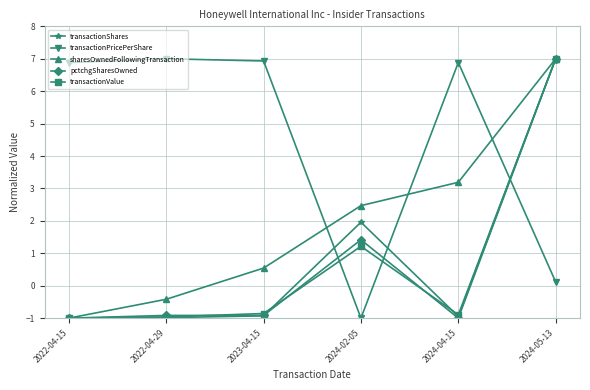

What is the value of the transactionValue point at the 2nd from the left?

-1.0